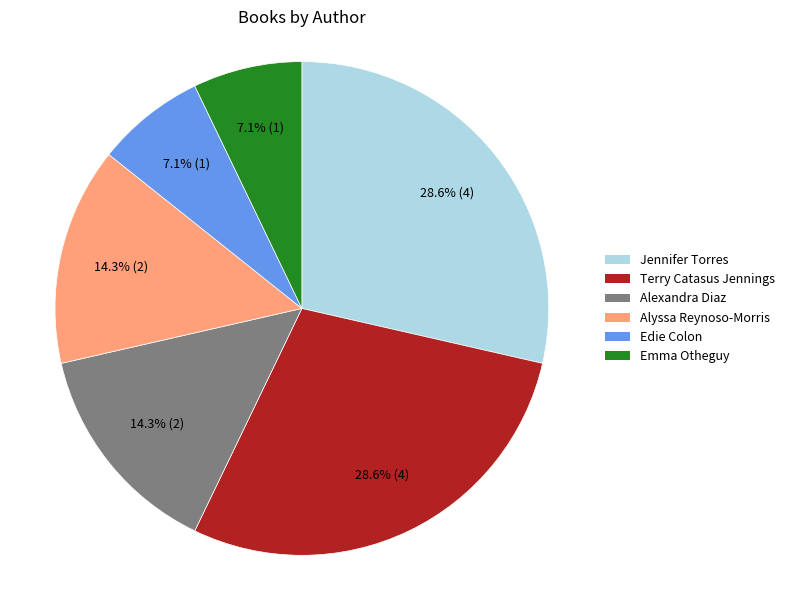

Approximately how many times larger is the value at Alexandra Diaz compared to Jennifer Torres?

0.5